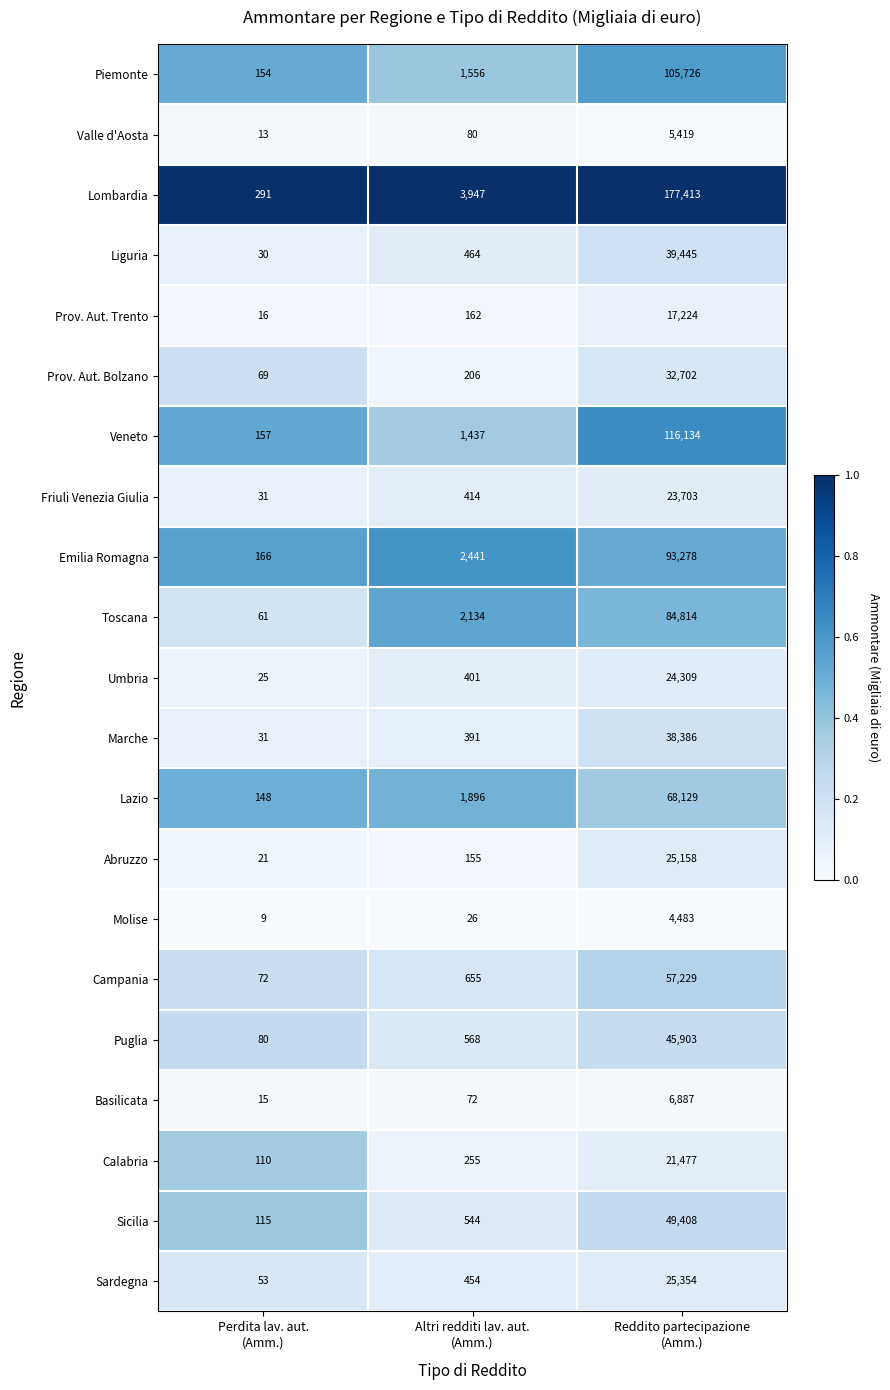

How many categories are shown in the chart?

3